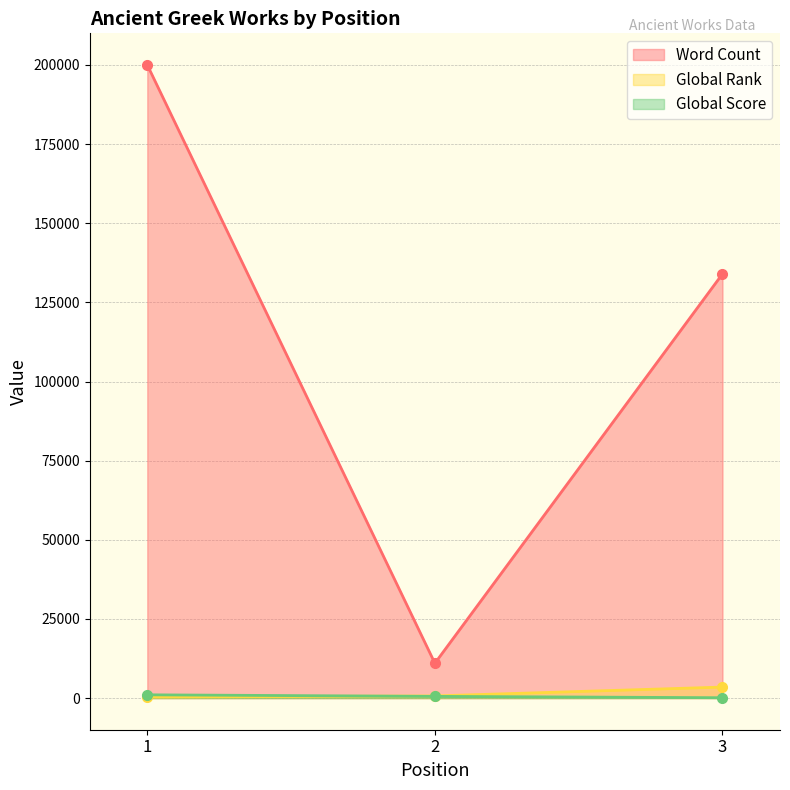

What is the greatest value displayed?

200000